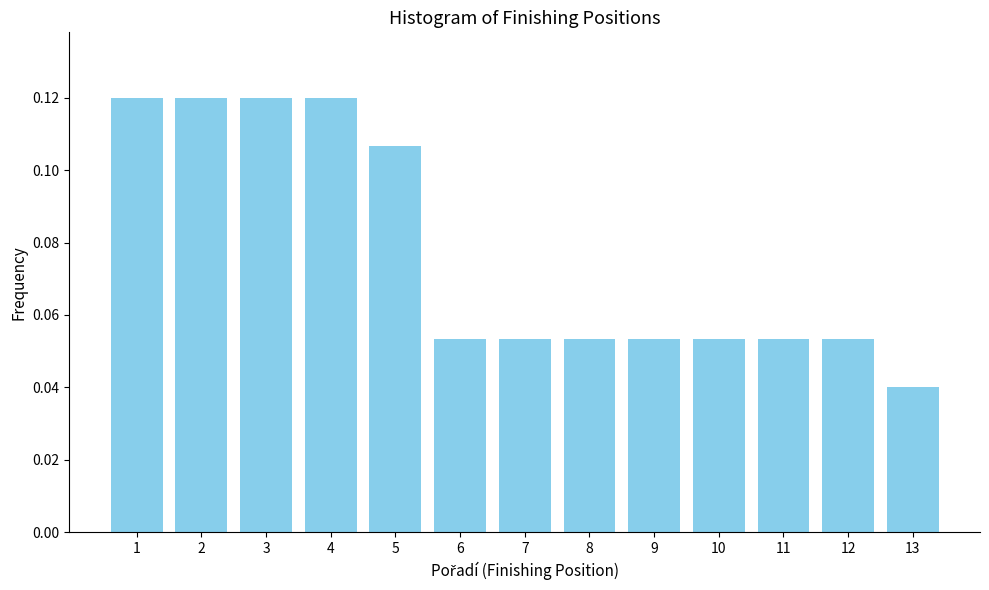

The chart shows a value of 0.2 at 4. True or false?

False